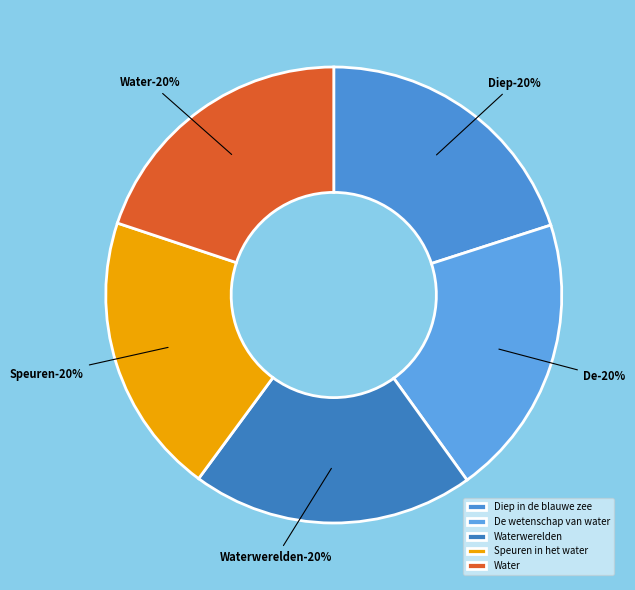

To the nearest percent, what portion does De wetenschap van water represent?

20%